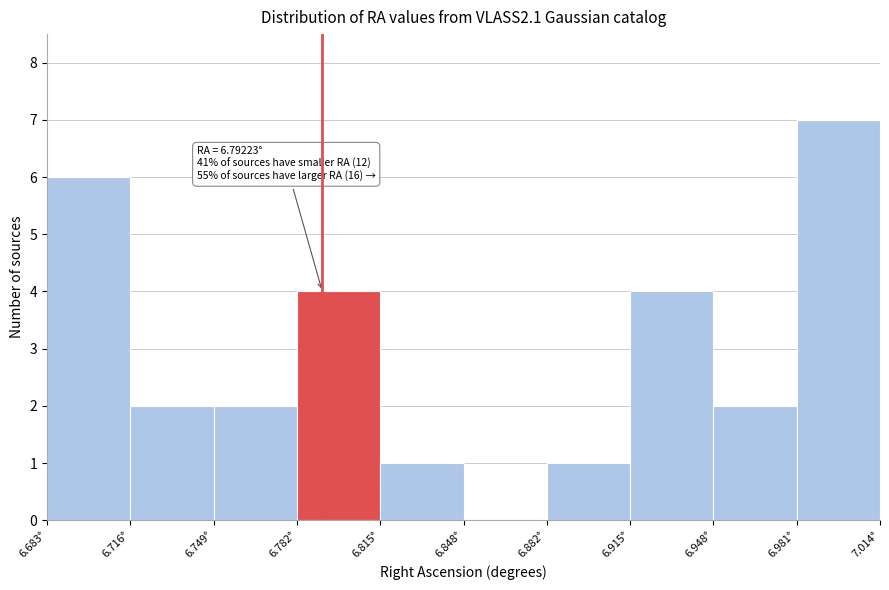

Which range on the x-axis has the tallest bar?

6.980 to 7.015